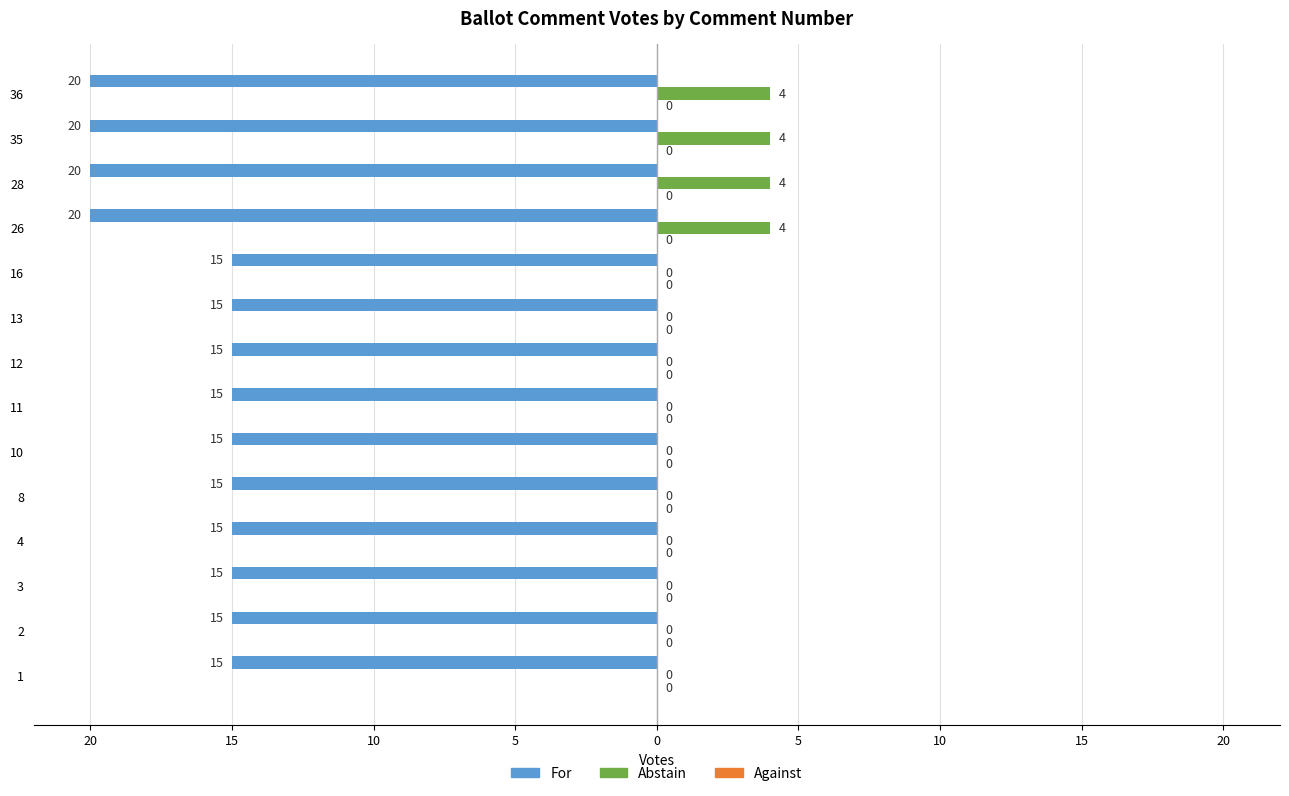

The value of For at 36 is -28.8. True or false?

False